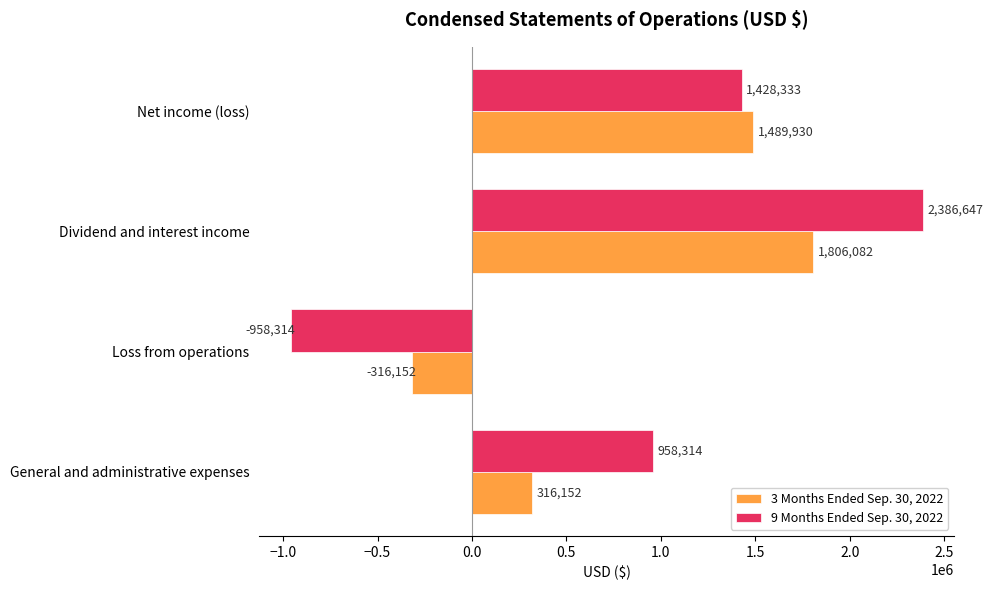

Rank the categories by 9 Months Ended Sep. 30, 2022 value from lowest to highest.

Loss from operations, General and administrative expenses, Net income (loss), Dividend and interest income